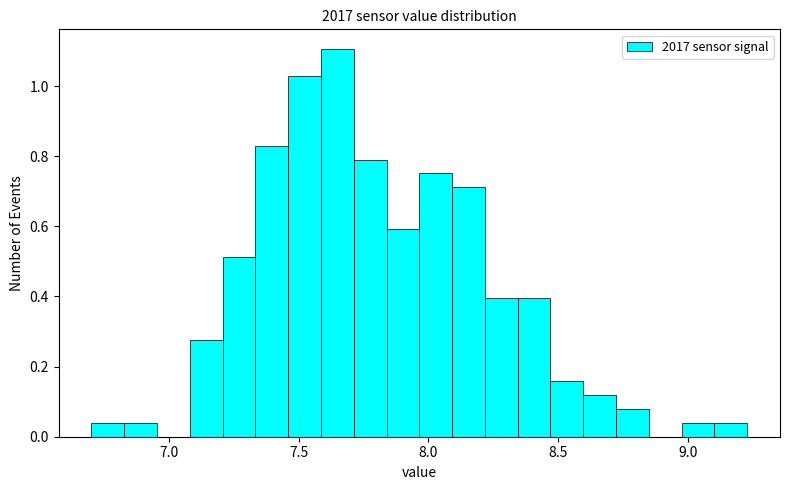

Around what value on the x-axis is the tallest bar? Give the approximate position of its centre, as read against the axis.

7.65